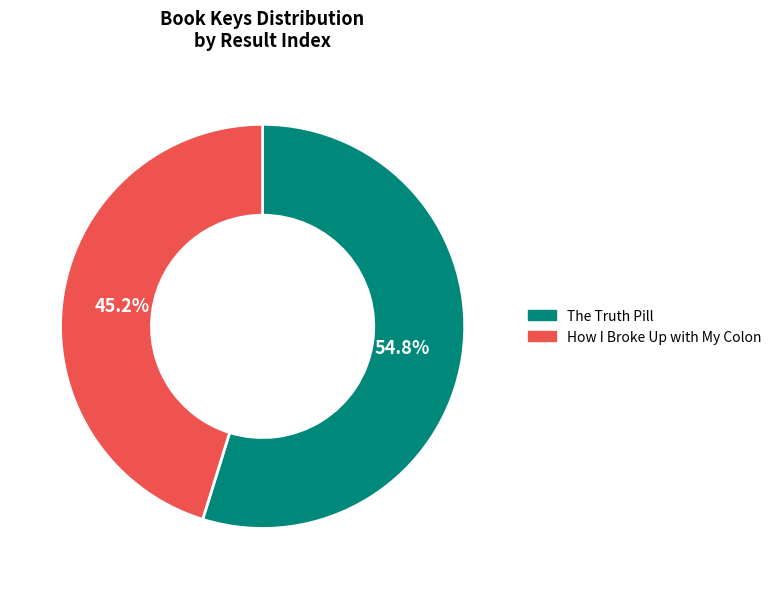

How many segments does this pie chart have?

2